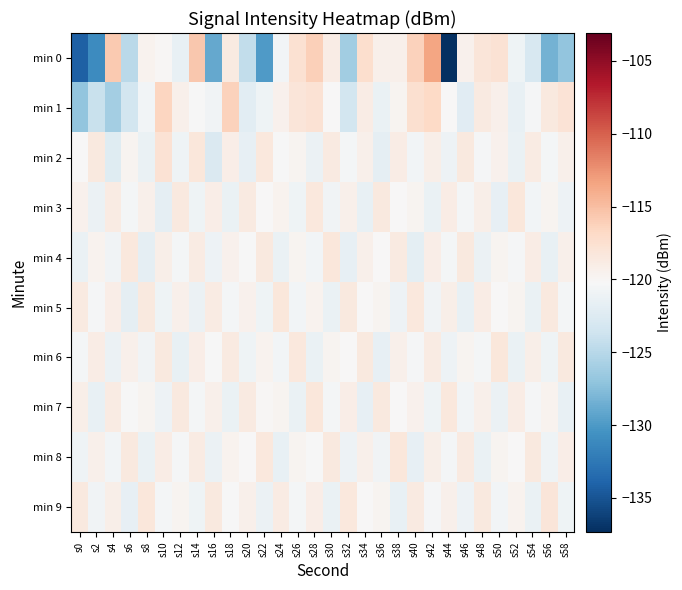

Between s28 and s52, which is larger?

s28